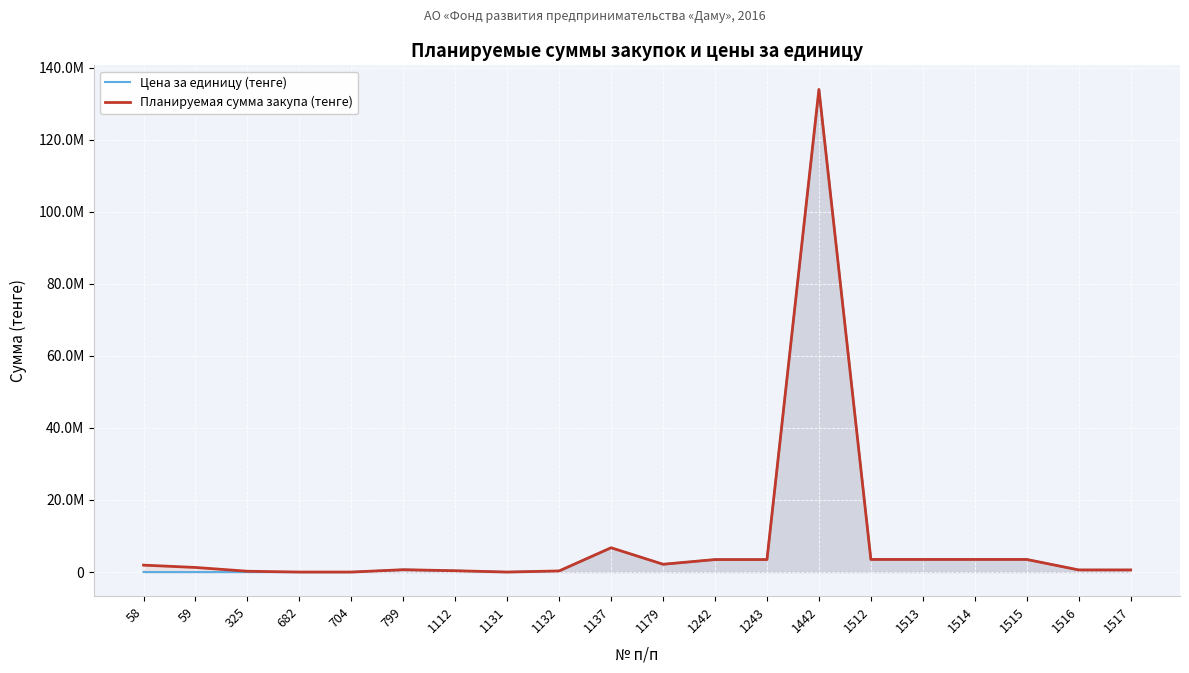

True or false: Планируемая сумма закупа (тенге) and Цена за единицу (тенге) intersect in this chart.

False